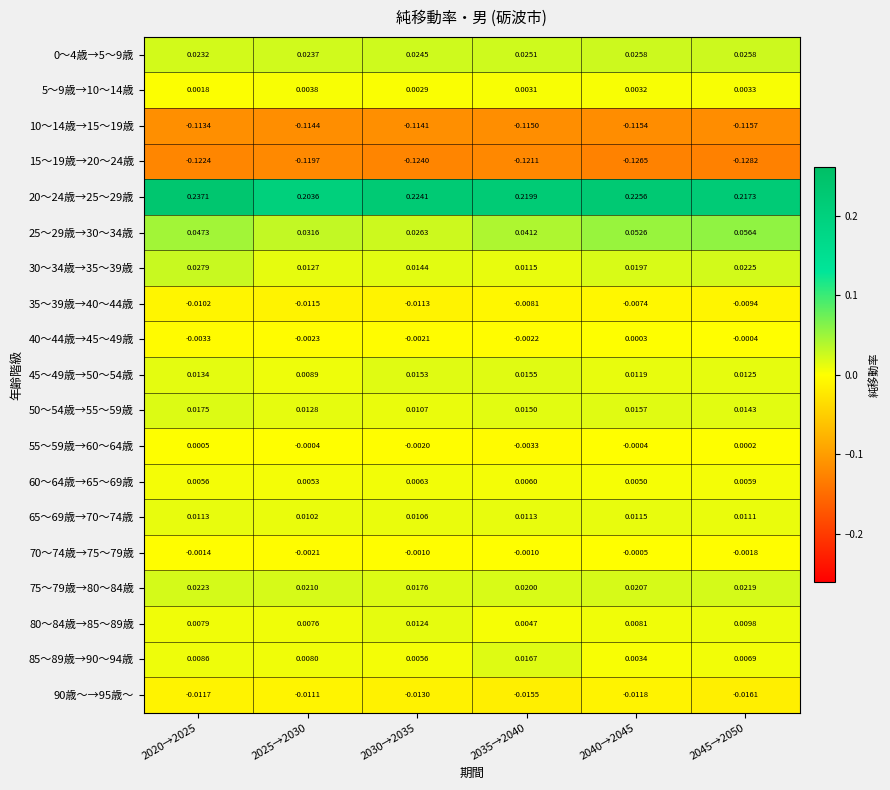

At how many categories does at least one series exceed 0?

6